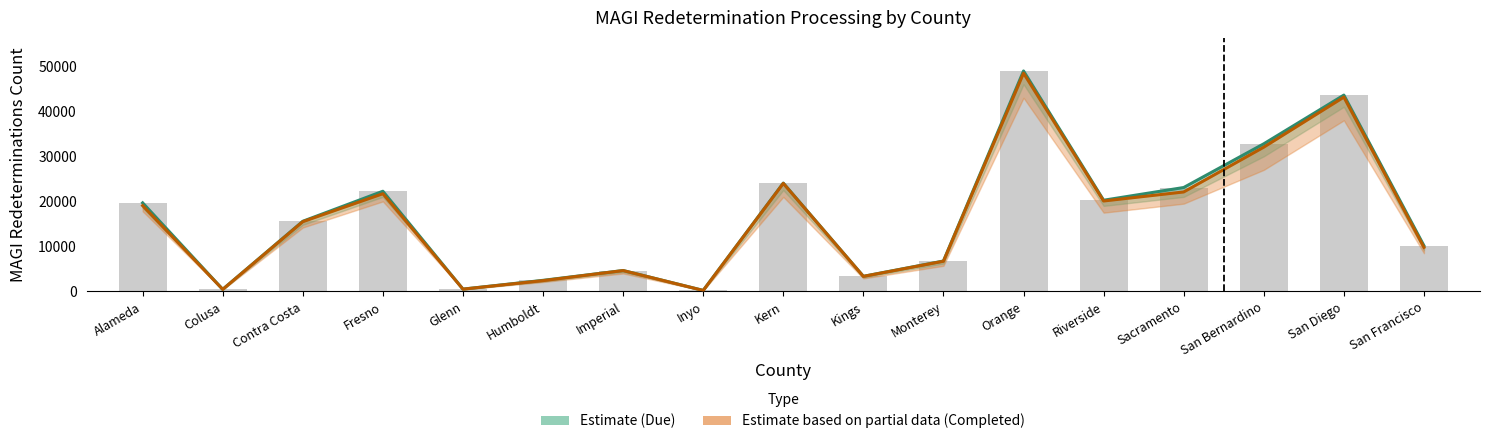

What value does the MAGI Redeterminations Completed series have at Kern, to the nearest 10?

24010